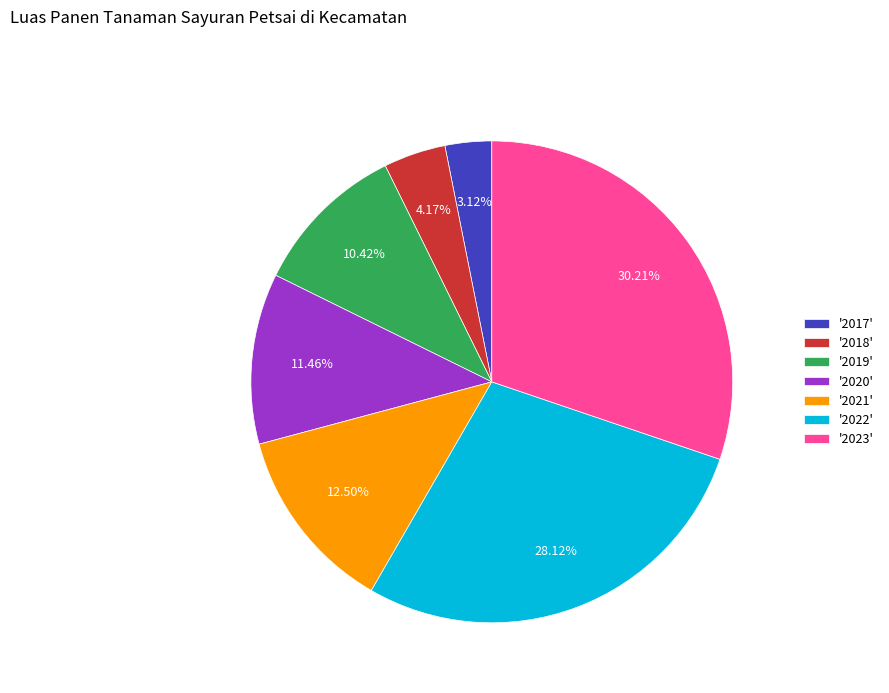

Between '2023' and '2018', which is larger?

'2023'